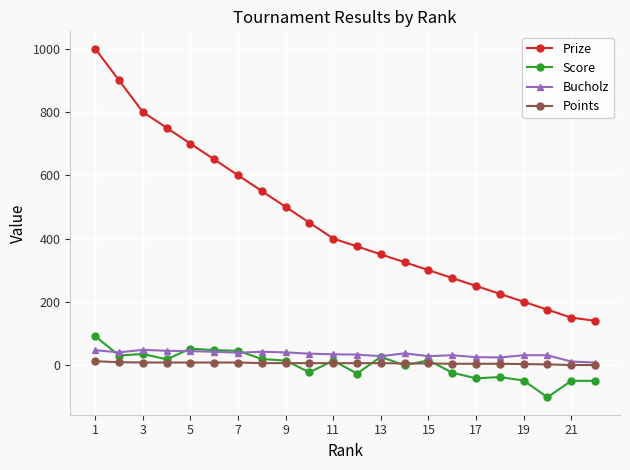

True or false: Prize has more than 0 interior local peaks.

False